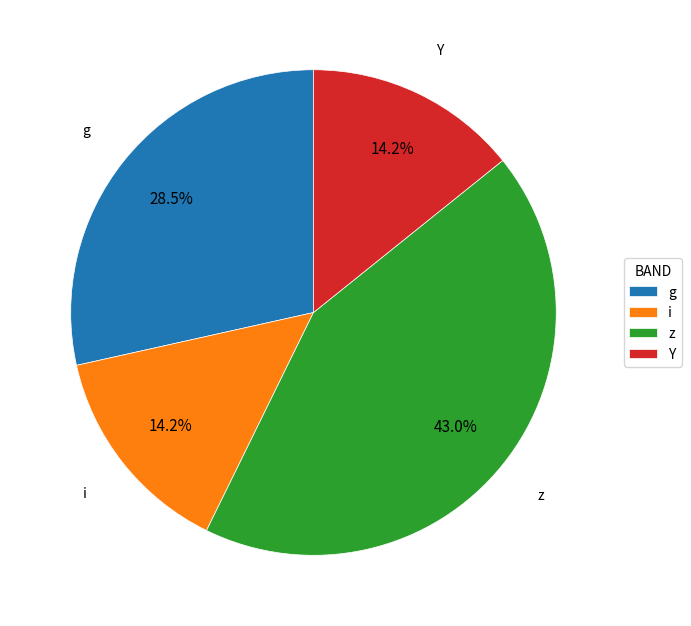

Does z represent more than half of the total?

No